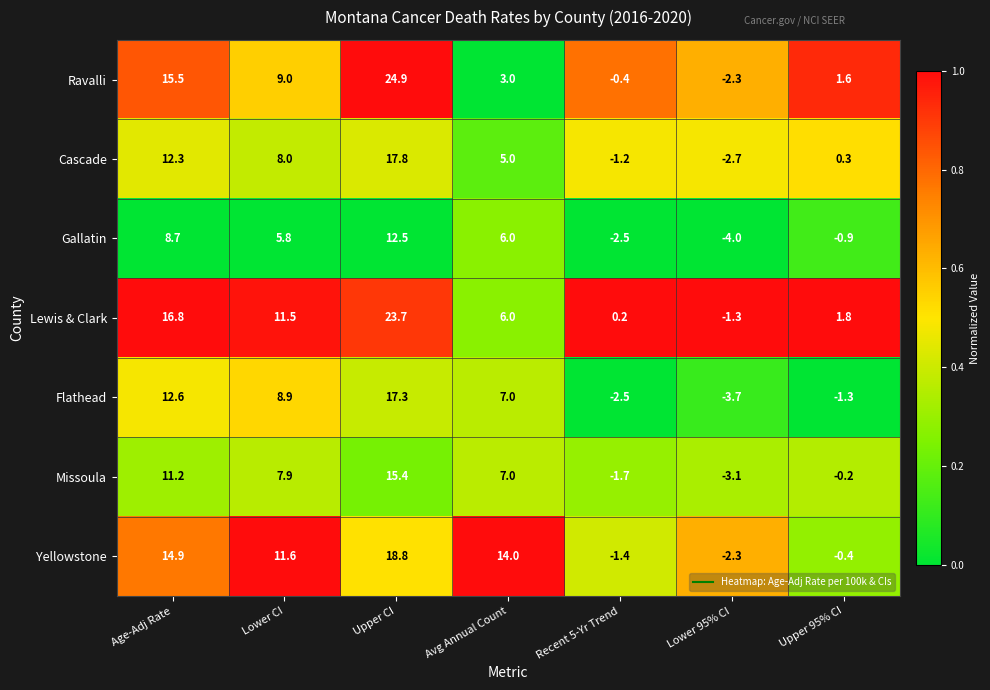

What is the total value across all series at Upper CI?

130.4